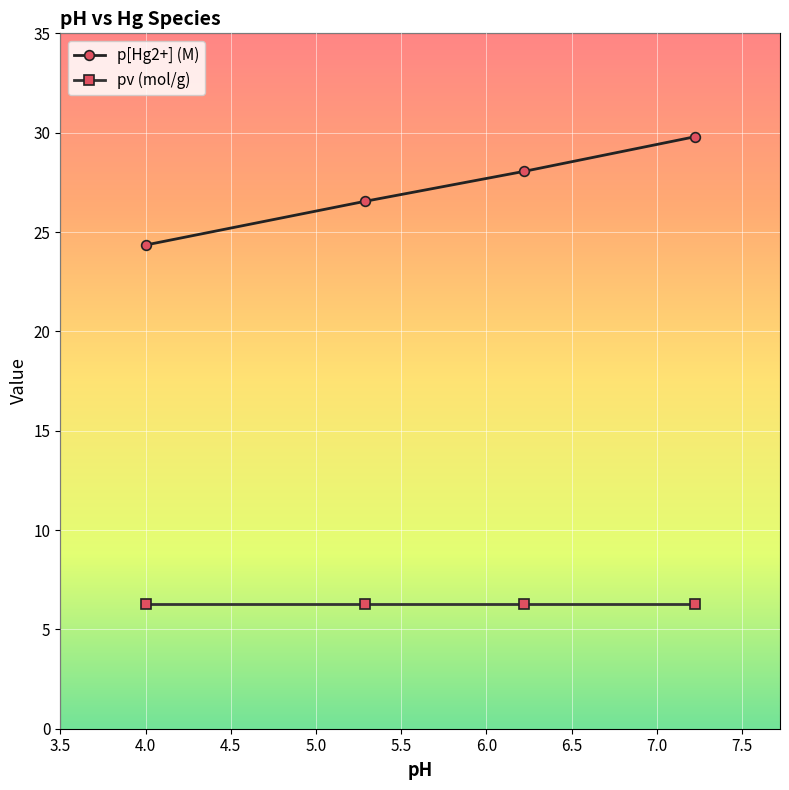

True or false: p[Hg2+] (M) has more than 0 points higher than both neighbors.

False